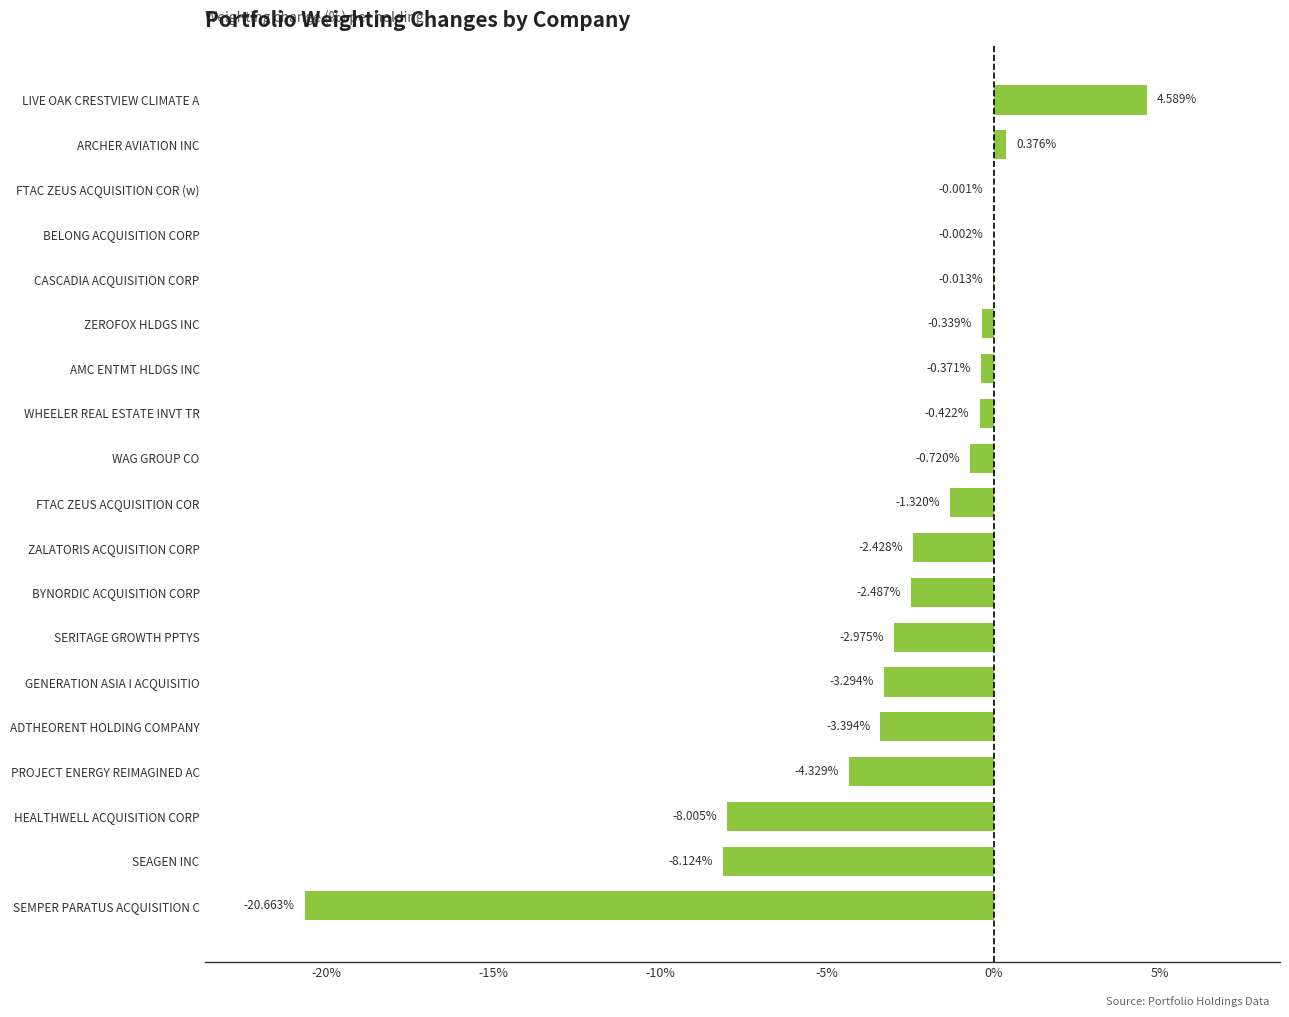

What is the sum of all values?

-53.9